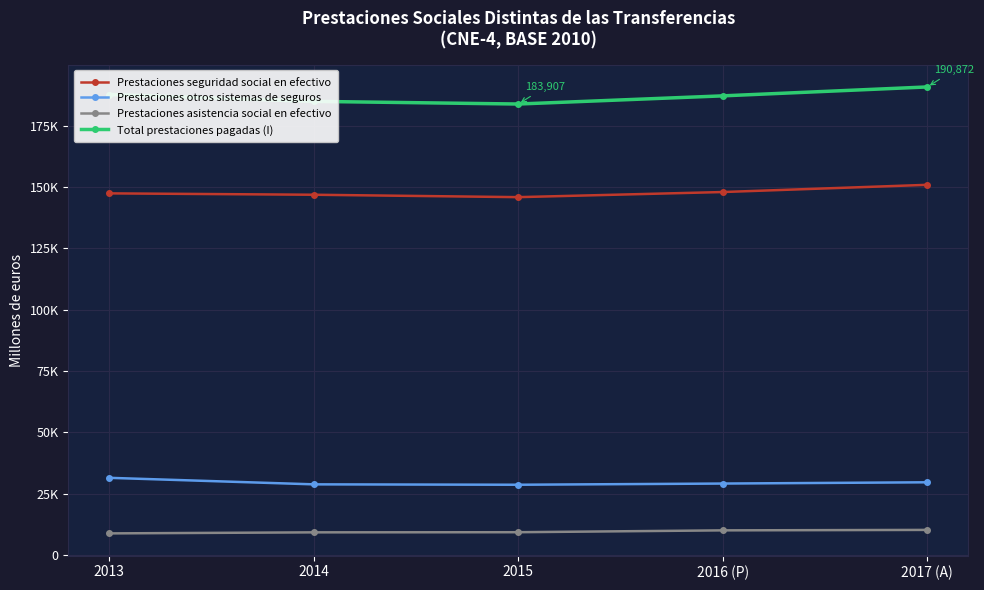

What are all the series names shown in the legend?

Prestaciones seguridad social en efectivo, Prestaciones otros sistemas de seguros, Prestaciones asistencia social en efectivo, Total prestaciones pagadas (I)